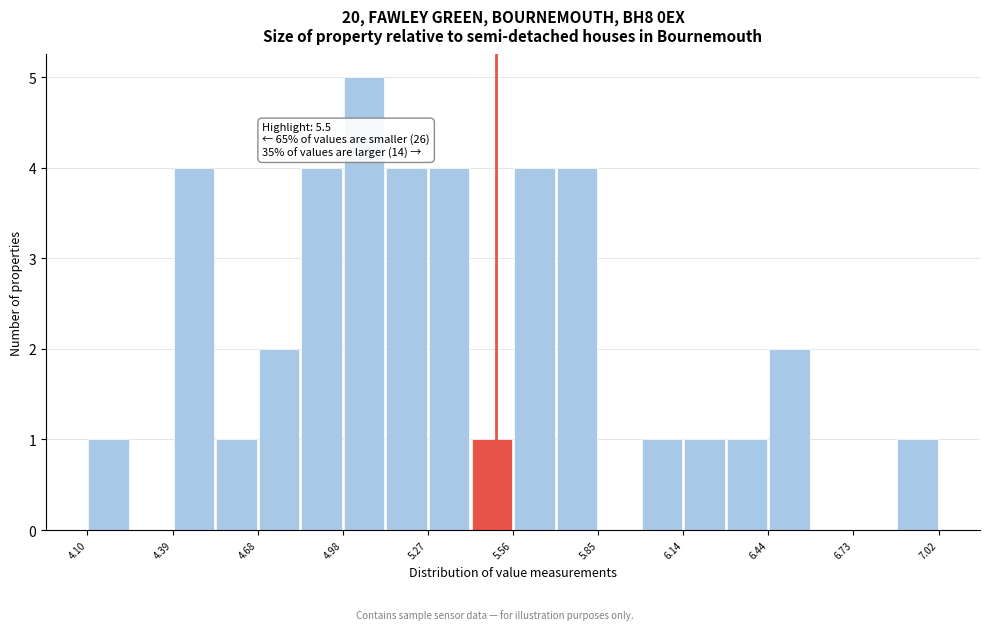

Read against the x-axis, roughly where is the centre of the tallest bar?

5.05